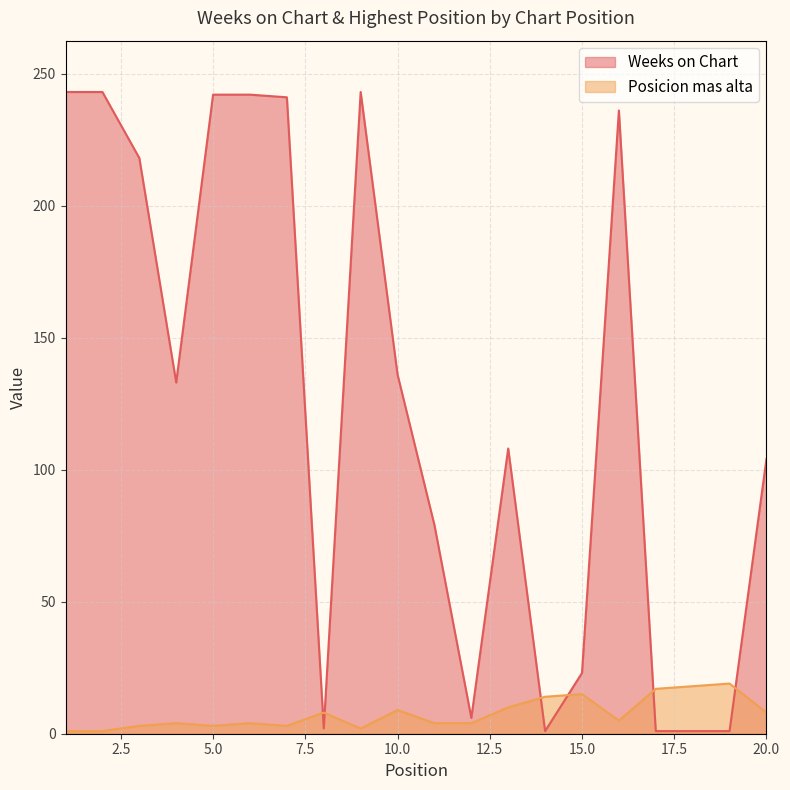

True or false: Weeks on Chart has a value of 136 at 10.

True